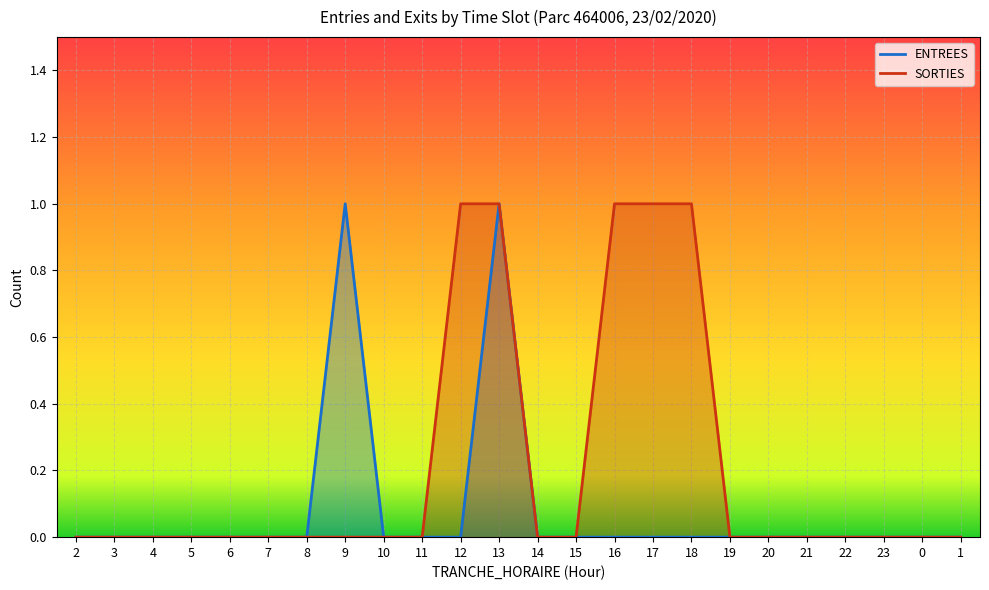

Reading left to right, extract all data points from this chart.

ENTREES: 2=0	3=0	4=0	5=0	6=0	7=0	8=0	9=1	10=0	11=0	12=0	13=1	14=0	15=0	16=0	17=0	18=0	19=0	20=0	21=0	22=0	23=0	0=0	1=0
SORTIES: 2=0	3=0	4=0	5=0	6=0	7=0	8=0	9=0	10=0	11=0	12=1	13=1	14=0	15=0	16=1	17=1	18=1	19=0	20=0	21=0	22=0	23=0	0=0	1=0